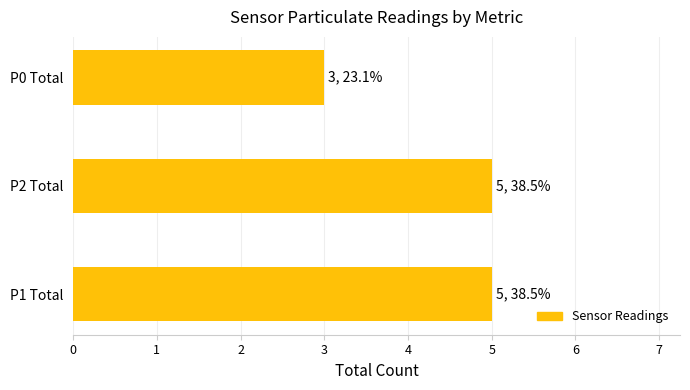

What is the ratio of the value at P0 Total to the value at P1 Total?

0.6